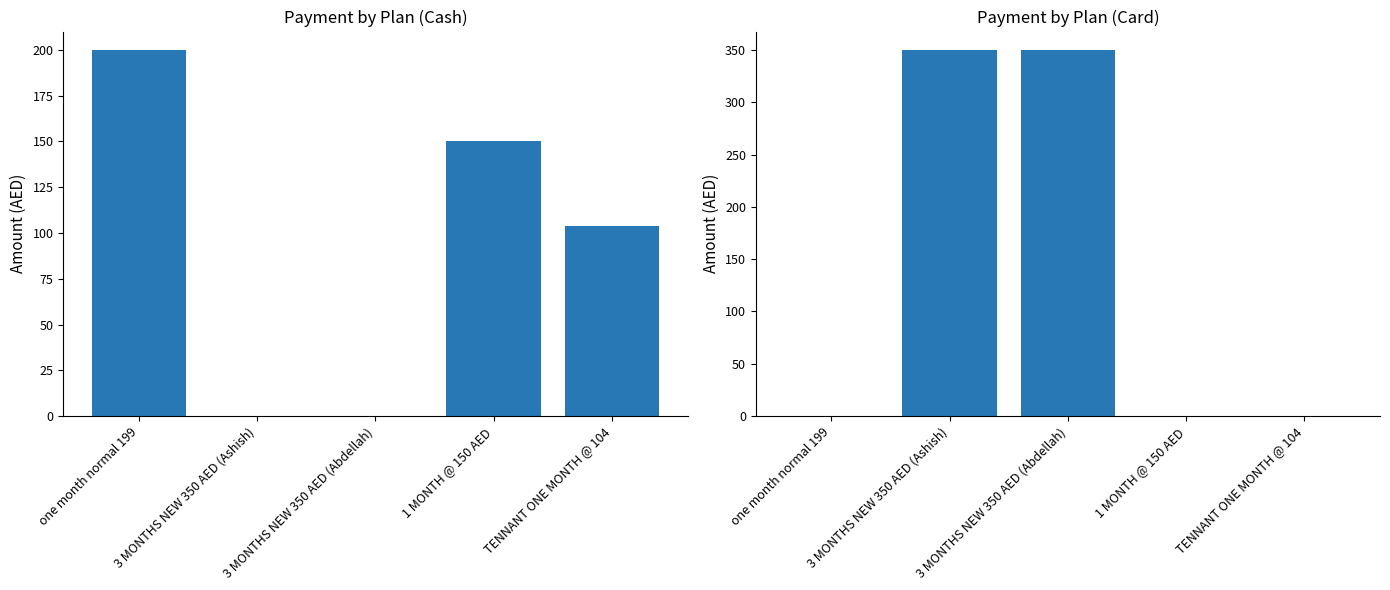

What is the label of the 3rd bar from the left?

3 MONTHS NEW 350 AED (Abdellah)